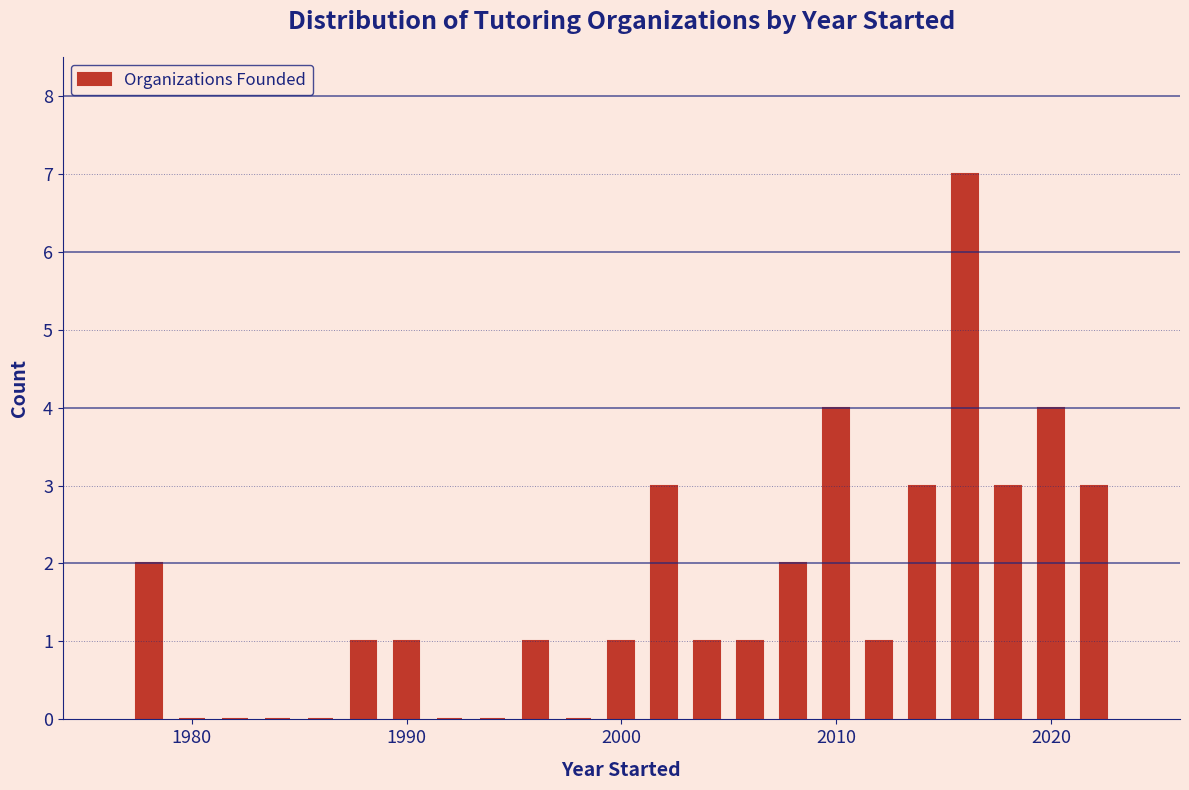

Around what value on the x-axis is the tallest bar? Give the approximate position of its centre, as read against the axis.

2016